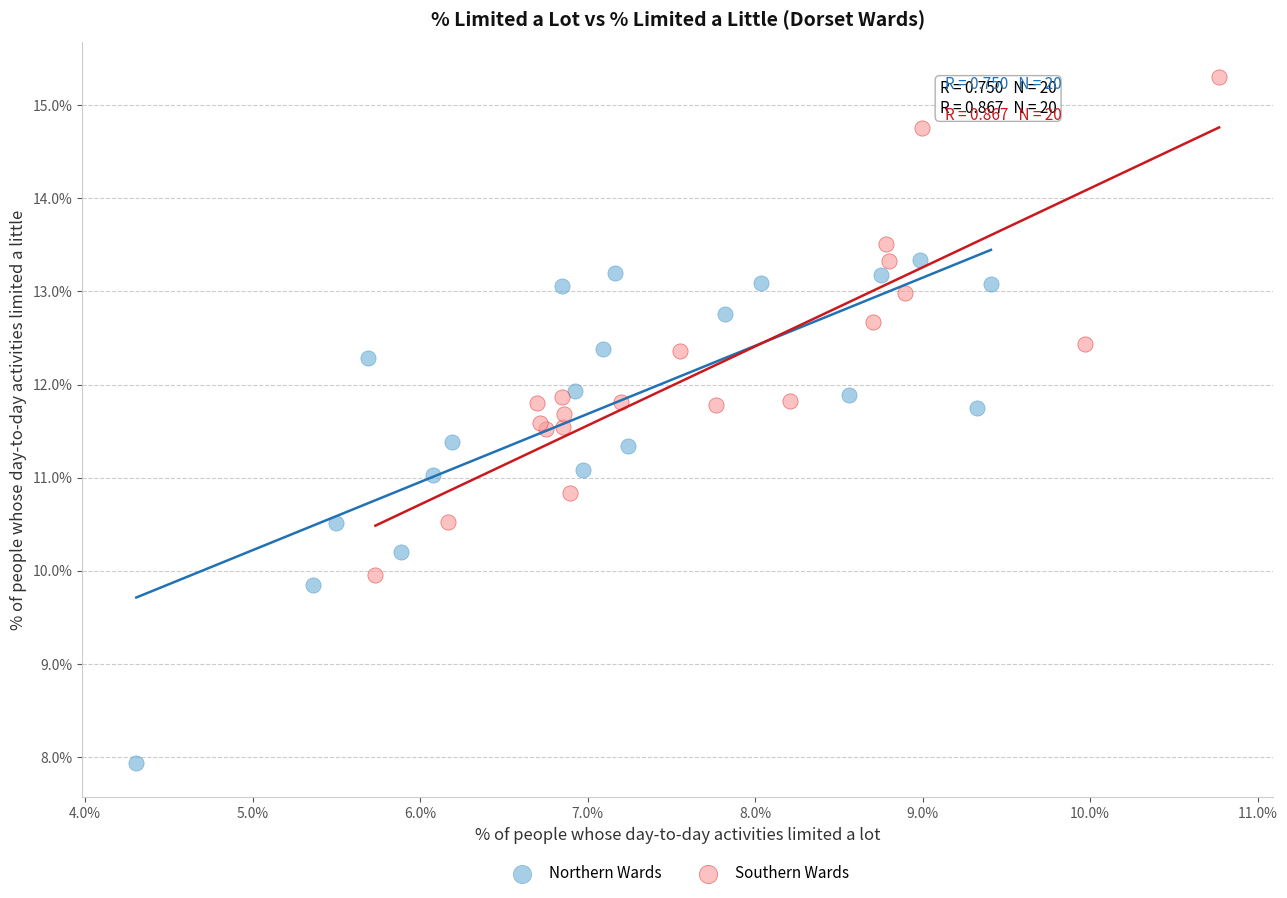

Which series reaches the maximum Y coordinate?

Southern Wards